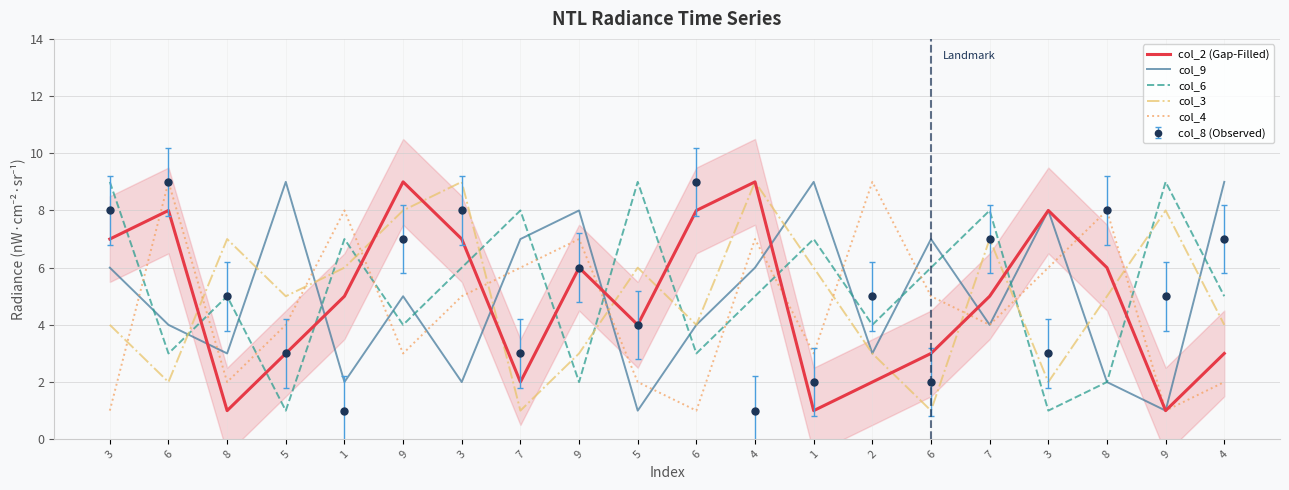

What is the difference between the highest and lowest values at 7?

7